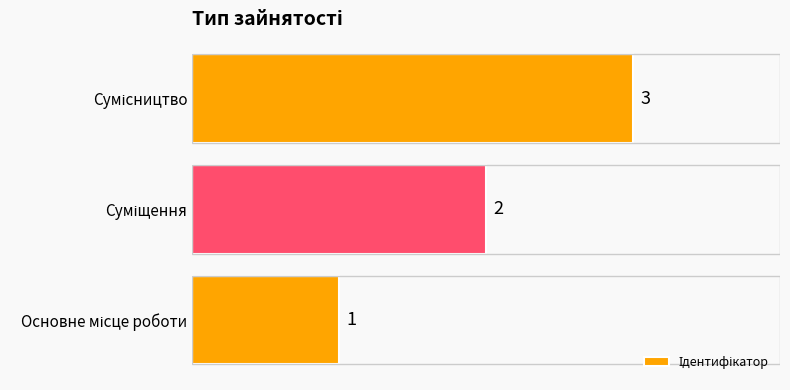

What is the maximum value shown in the chart?

3